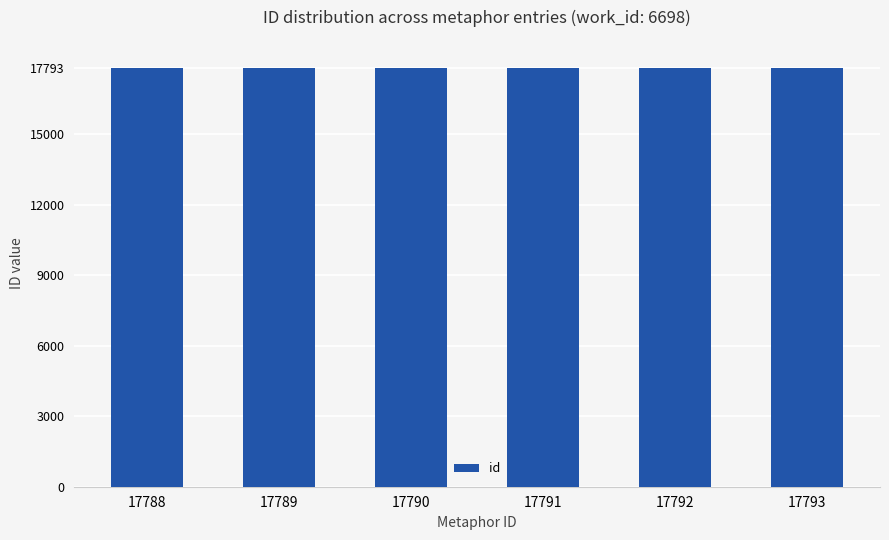

Is it true that the value at 17793 is 6604?

False